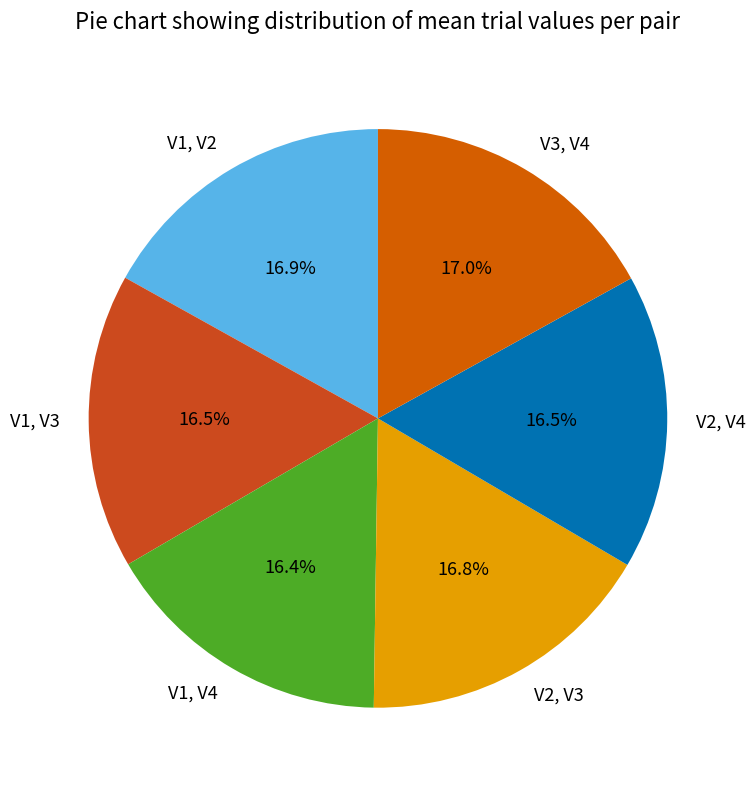

How many segments does this pie chart have?

6